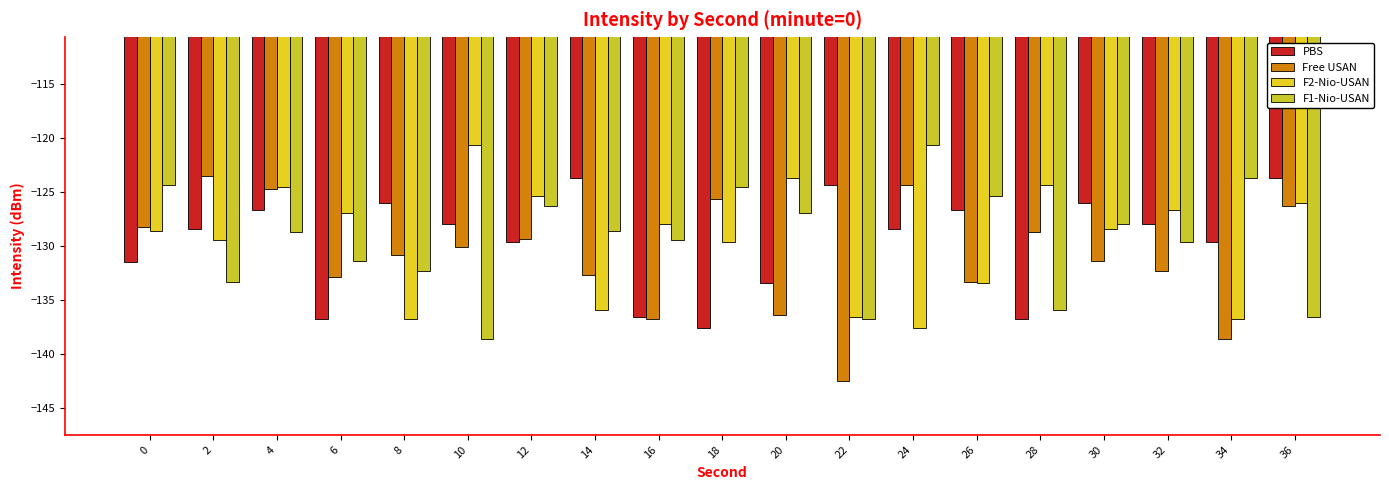

How many bars are there in each group?

4